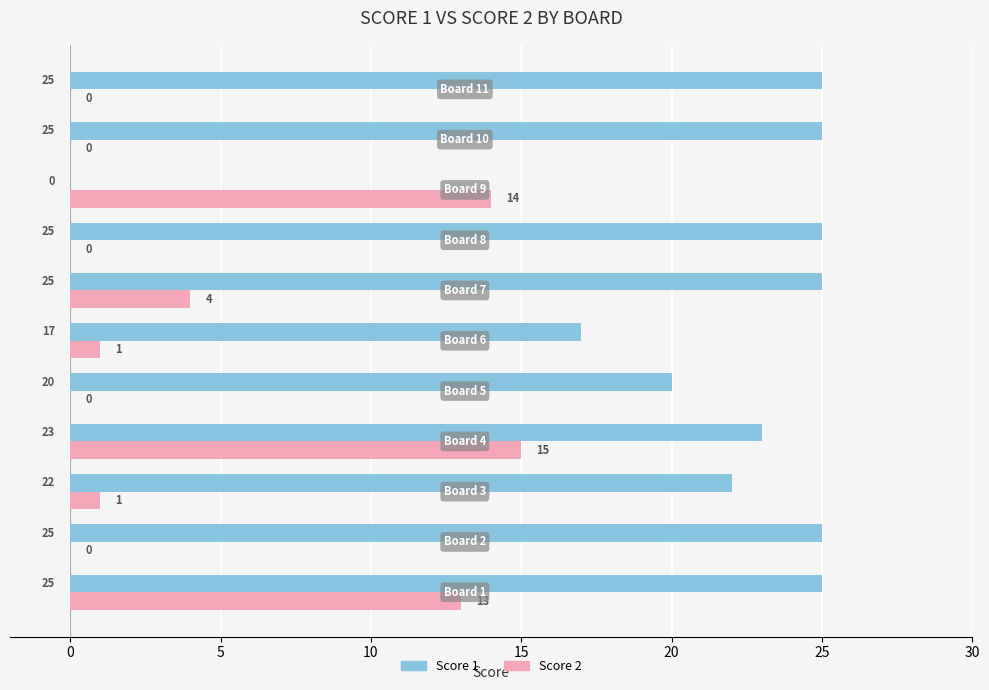

What is the sum of all Score 1 values?

232